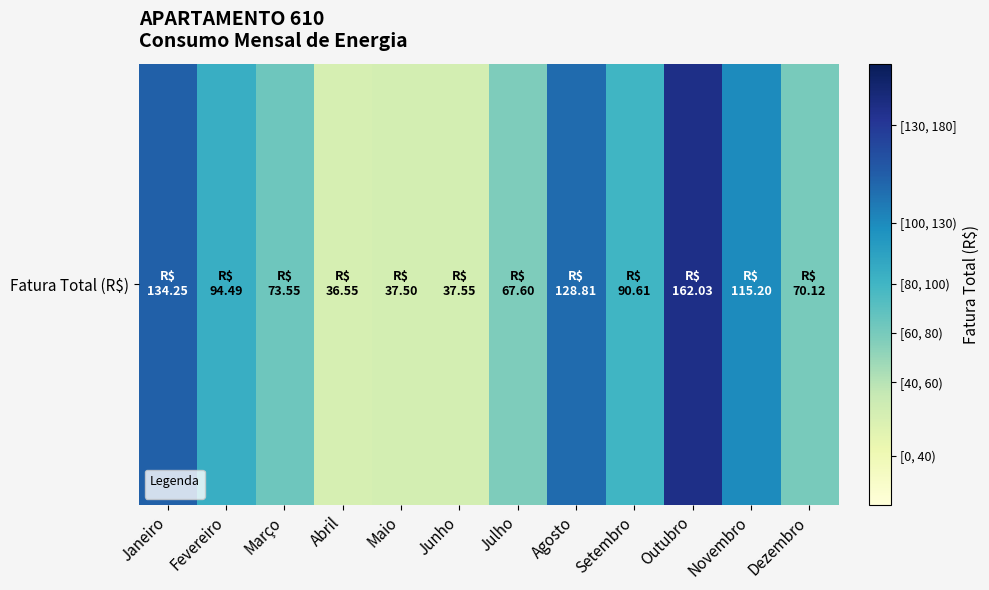

What is the sum of all values?

1048.3